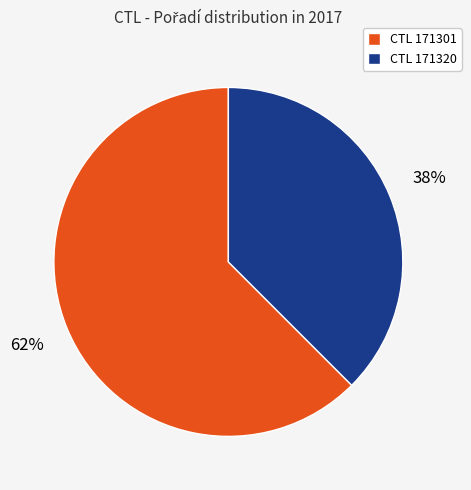

How many segments does this pie chart have?

2